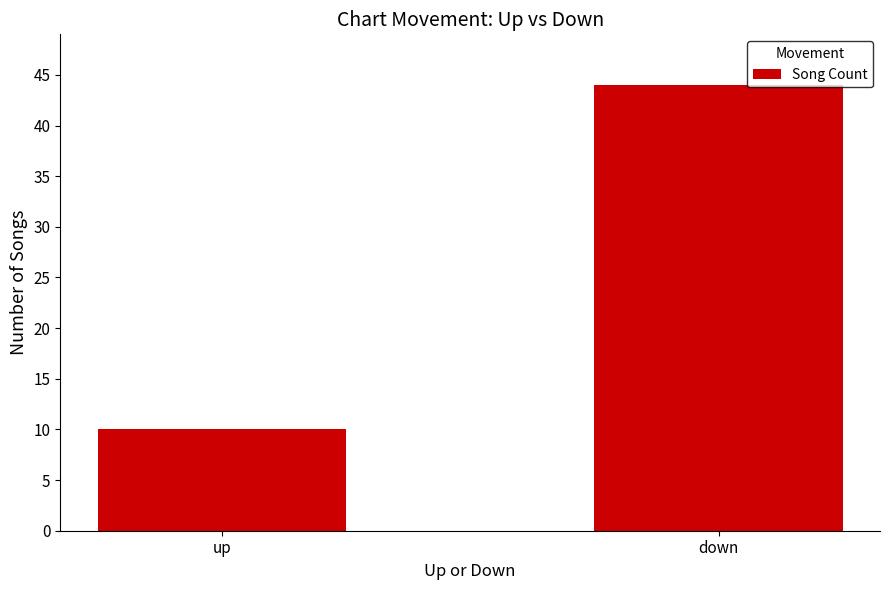

What is the sum of the values at down and up?

54